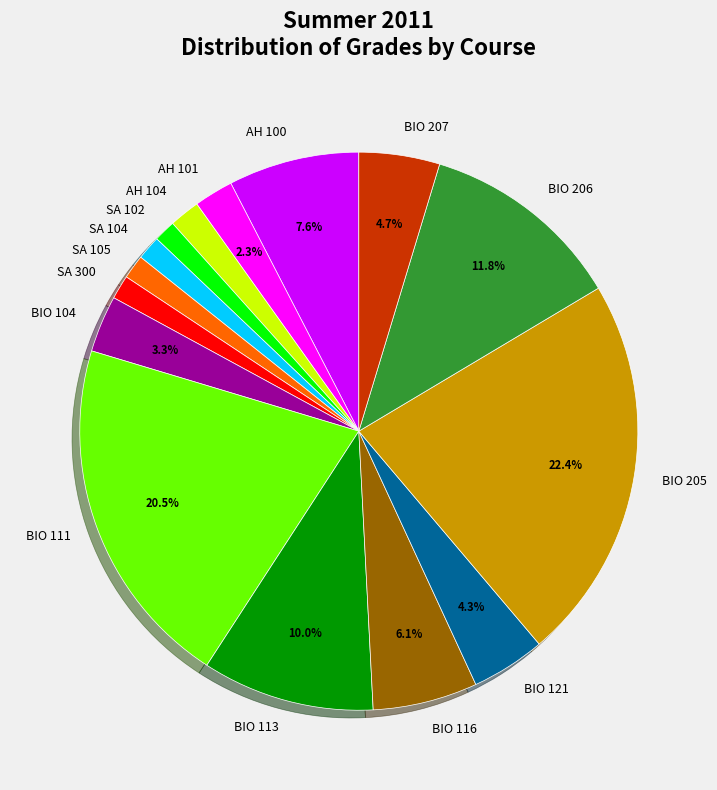

How many slices are in this pie chart?

15